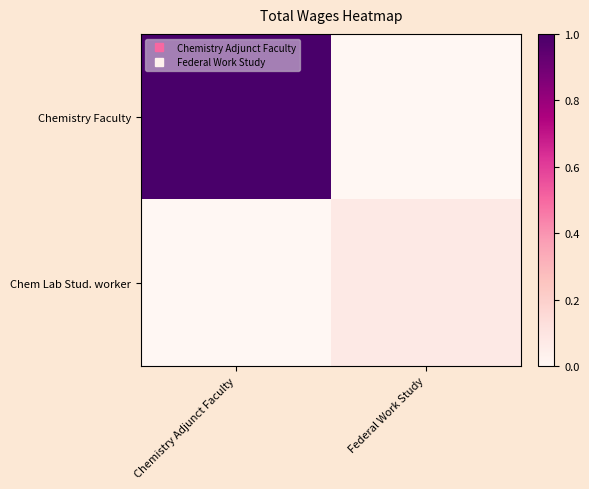

Reading right to left, extract all data points from this chart.

Chemistry Faculty: Federal Work Study=0.0	Chemistry Adjunct Faculty=1.0
Chem Lab Stud. worker: Federal Work Study=0.1	Chemistry Adjunct Faculty=0.0